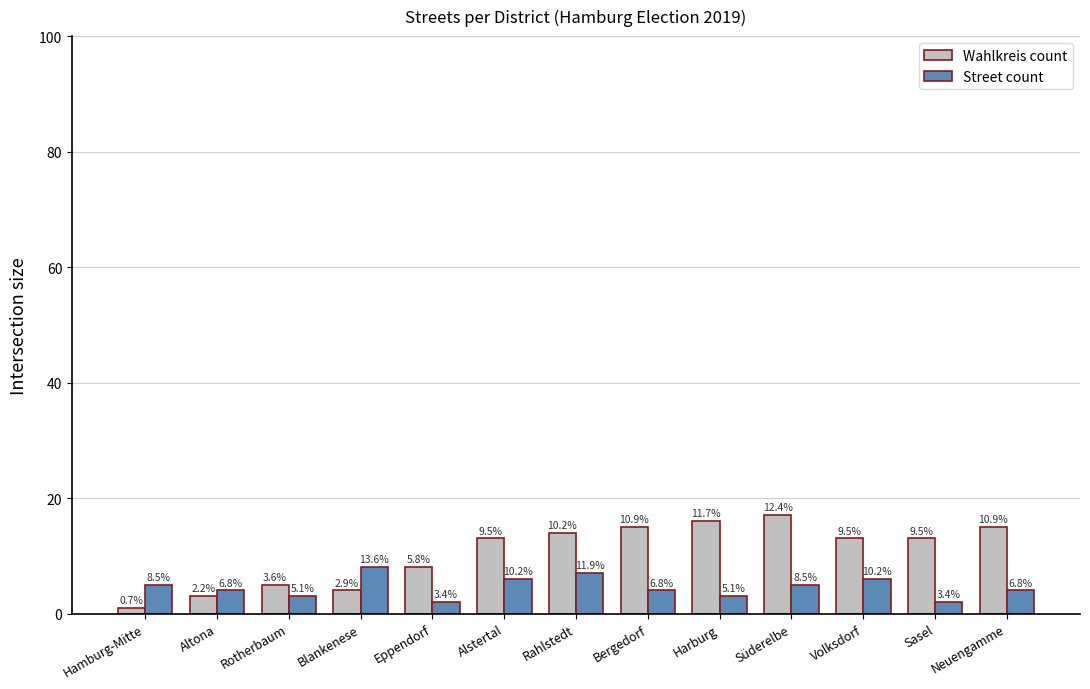

What are all the series names shown in the legend?

Wahlkreis count, Street count